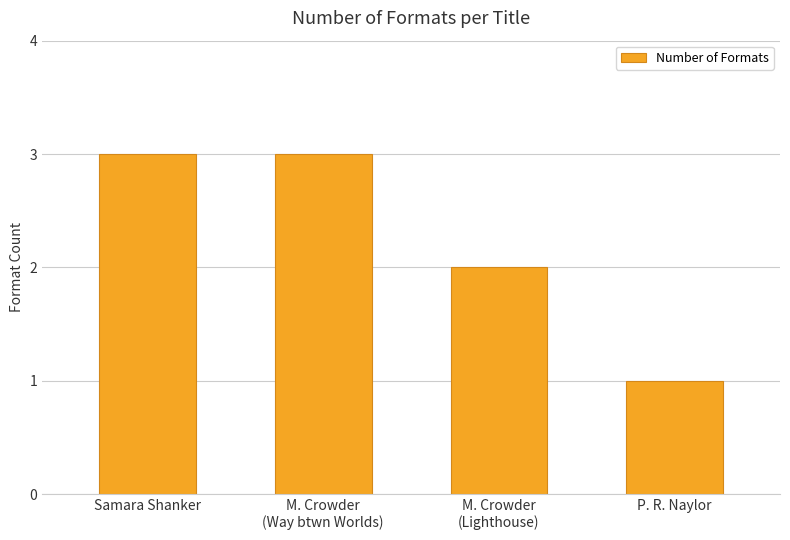

The chart shows a value of 3 at Samara Shanker. True or false?

True